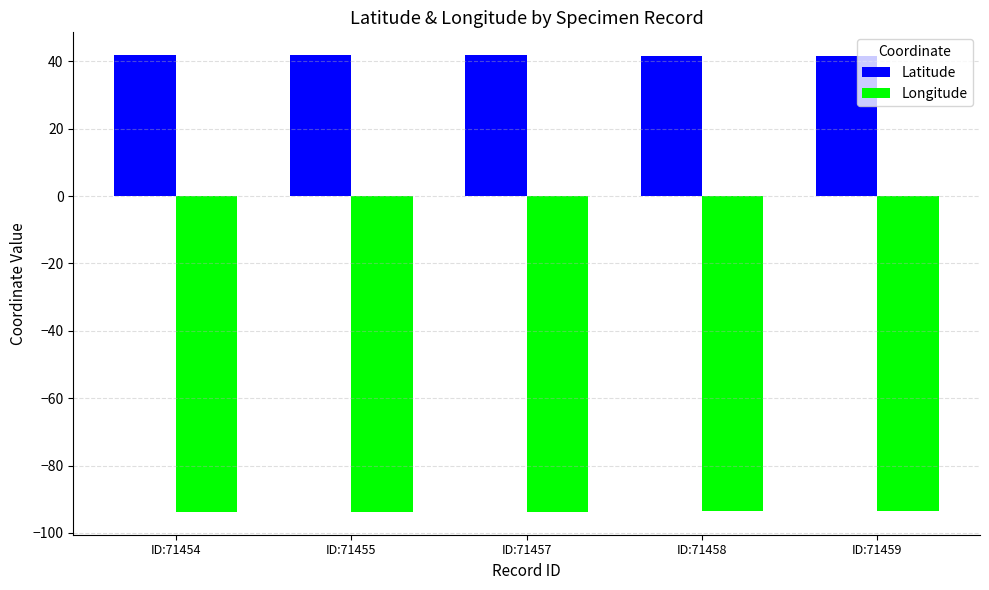

What is the average value of the Latitude series?

41.7